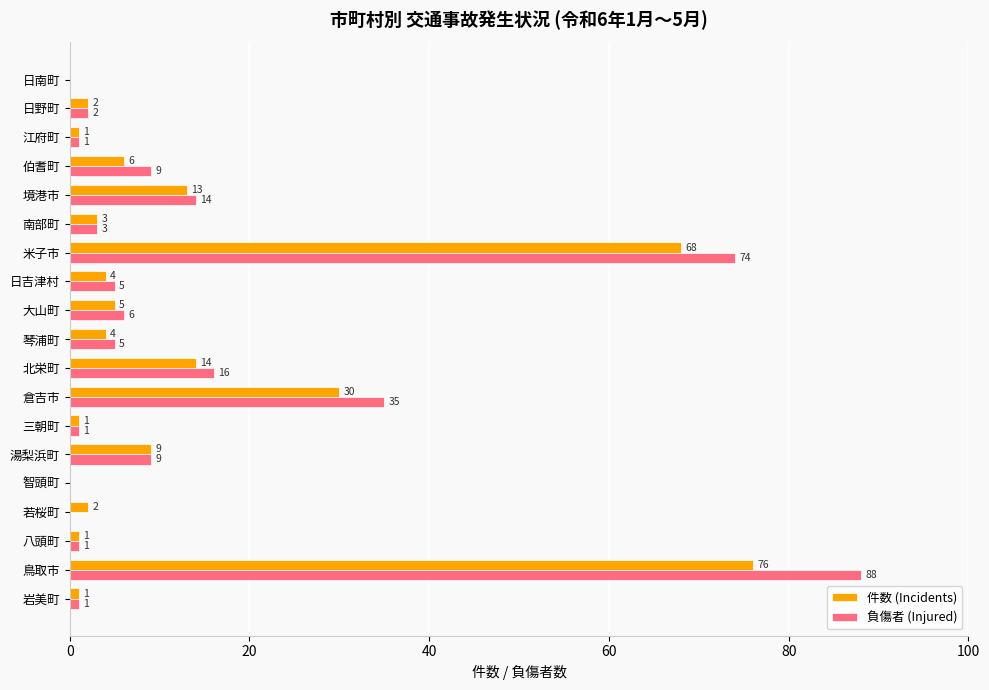

Which series has the widest spread of values?

負傷者 (Injured)